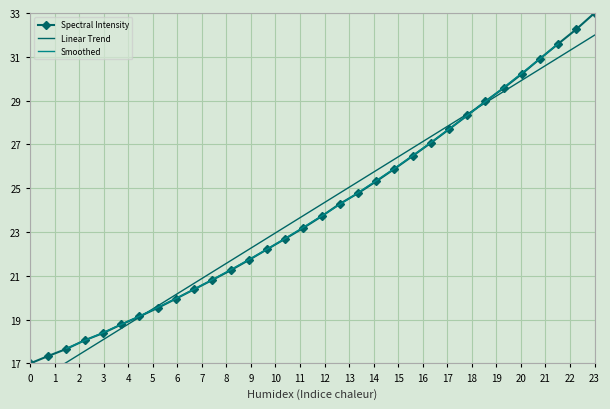

True or false: Spectral Intensity has more than 0 interior local peaks.

False